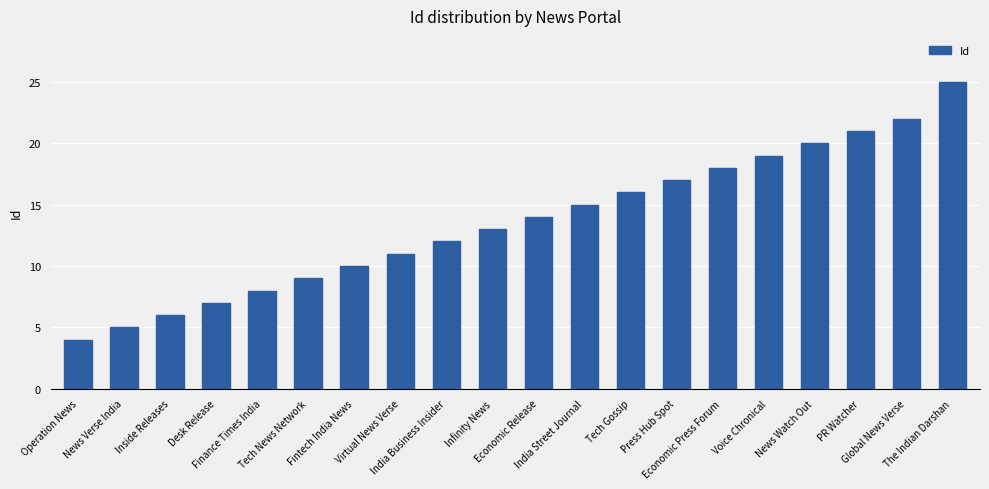

What is the approximate value at Finance Times India, to the nearest 10?

10